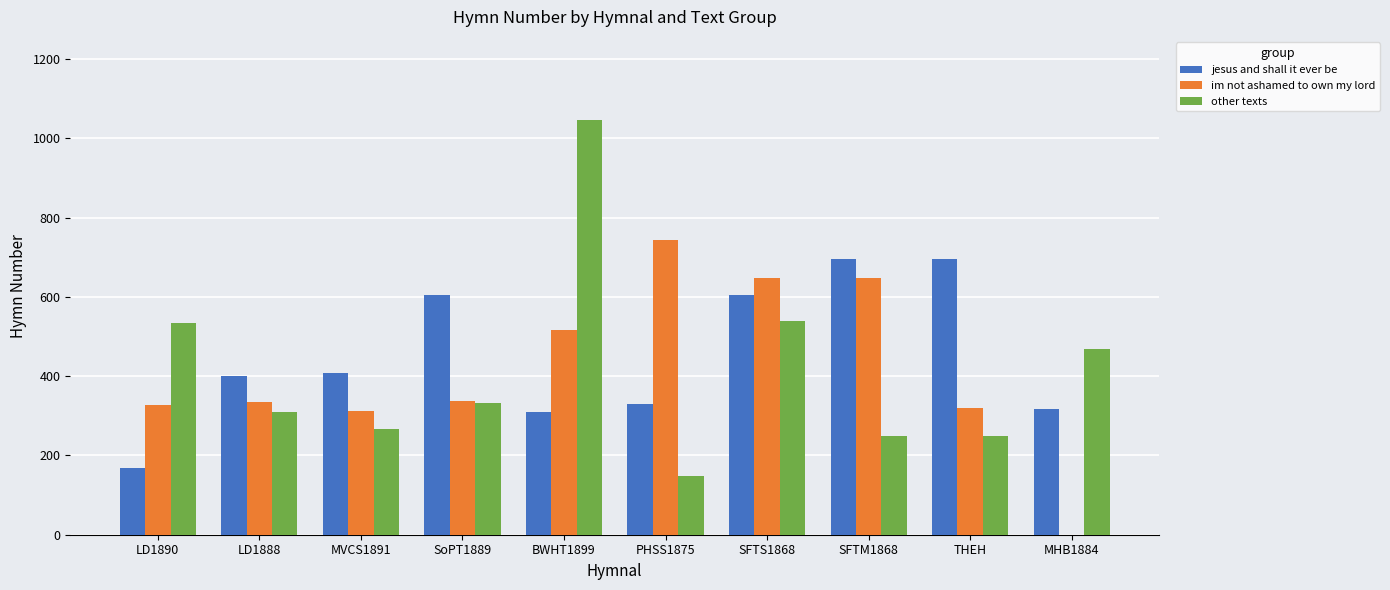

At which category is the sum across all series the highest?

BWHT1899